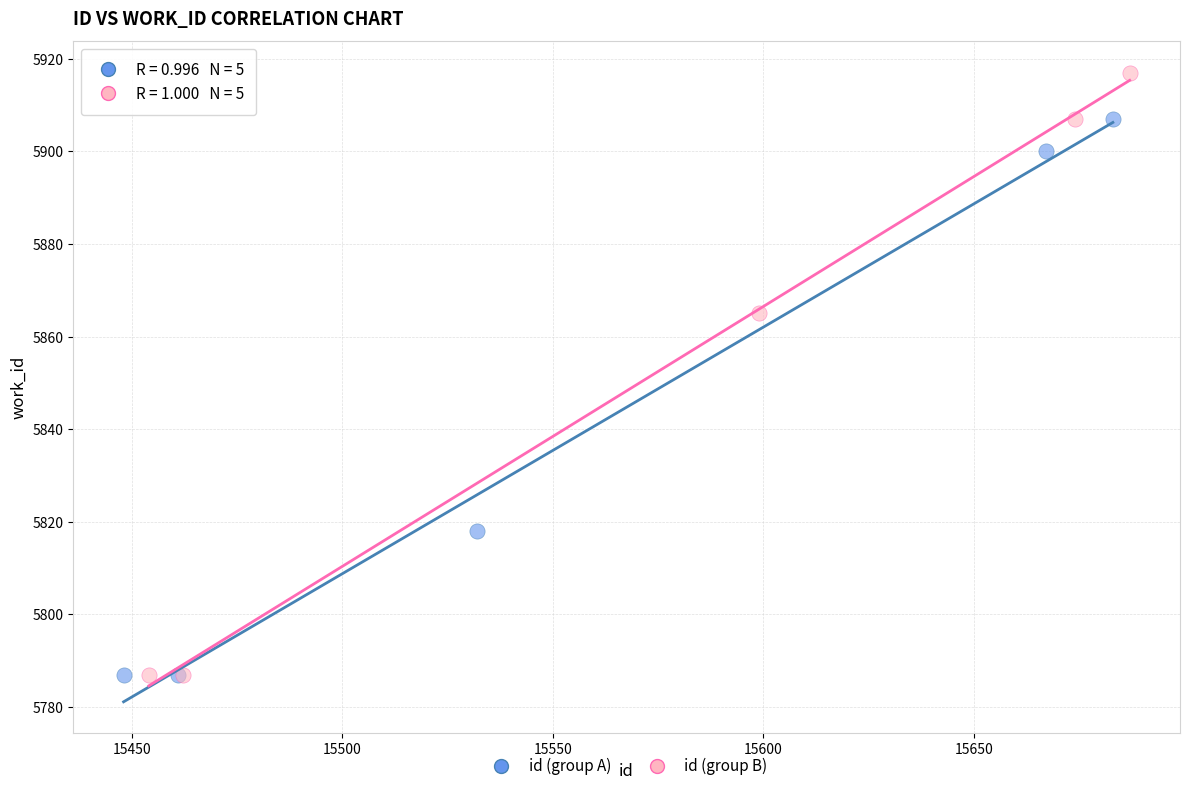

Which series contains the highest Y value?

id (group B)